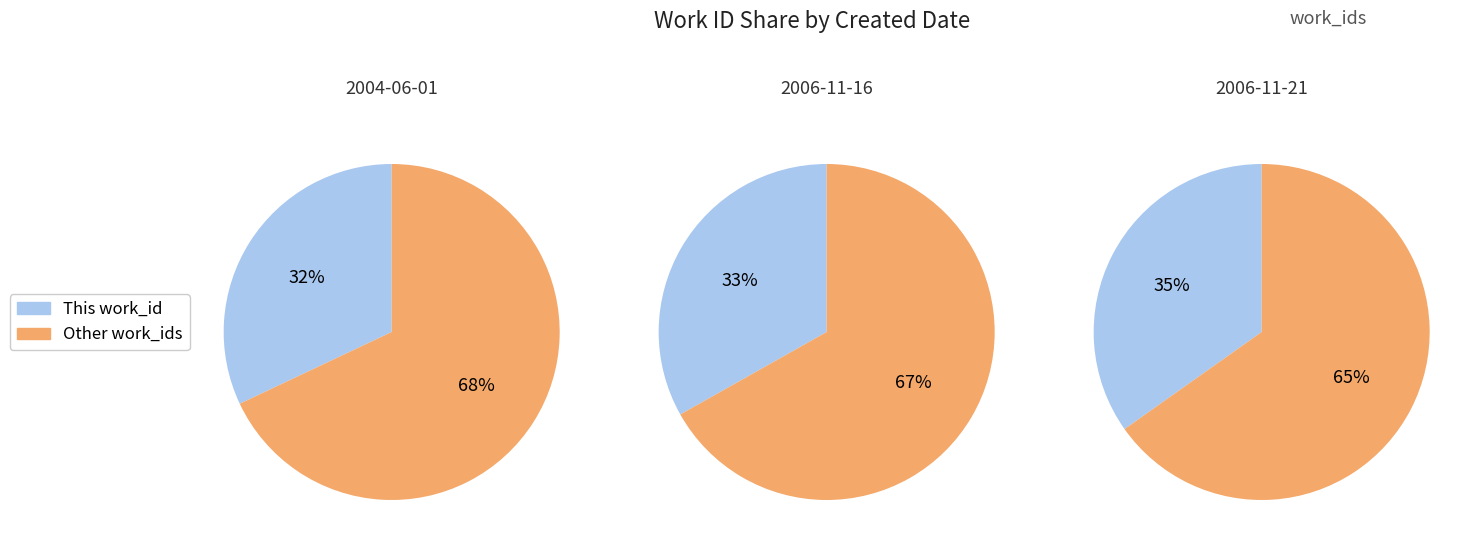

The 2006-11-21 slice represents 26% of the pie. True or false?

False